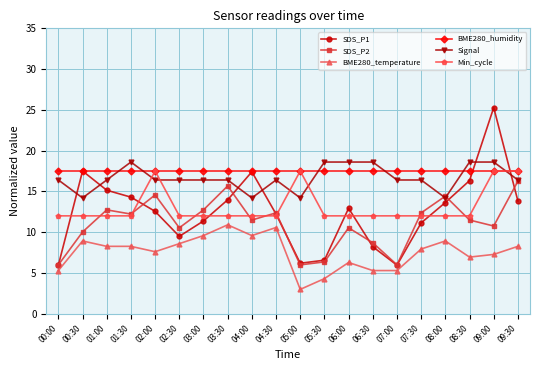

What is the difference between the highest and lowest values at 03:00?

7.9